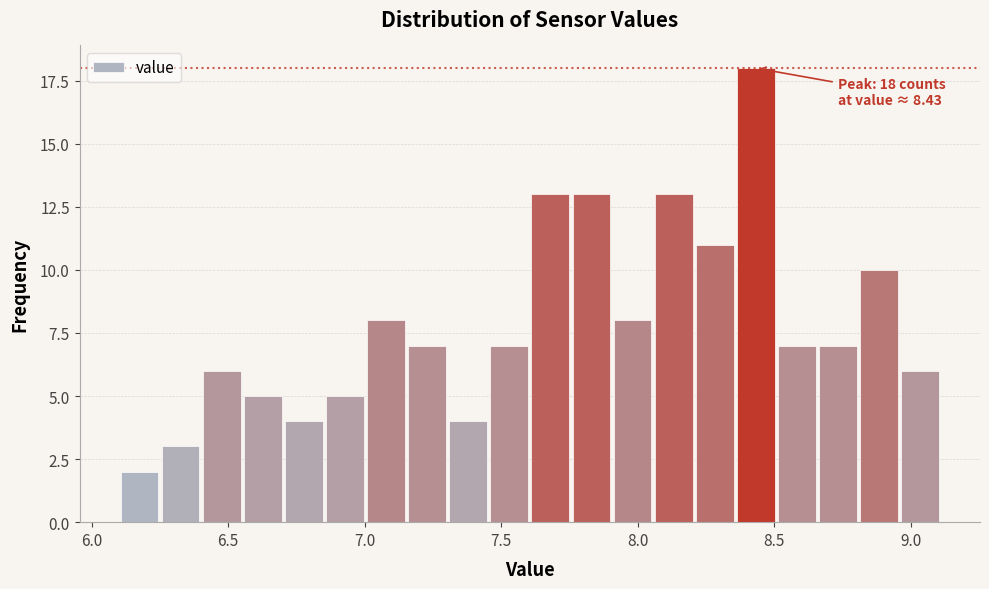

Around what value on the x-axis is the tallest bar? Give the approximate position of its centre, as read against the axis.

8.45